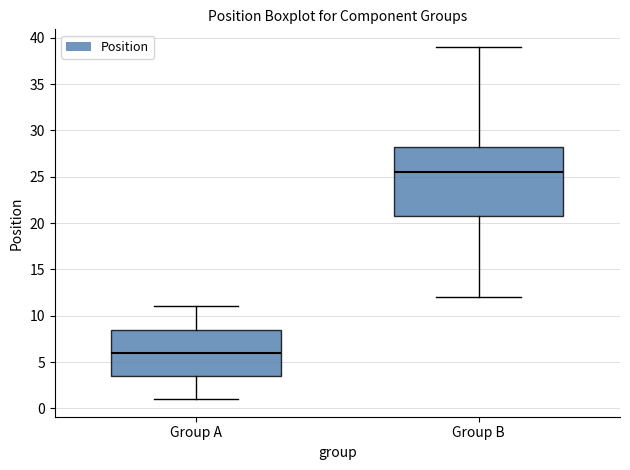

Reading left to right, transcribe this box plot: for each box, give where its median line is, the range the box spans, and where its two whiskers end, as read against the y-axis. The values are not printed on the chart, so give them approximately, as read against the axis.

Group A: median 6.0, box 3.5 to 8.5, whiskers 1.0 to 11.0
Group B: median 25.5, box 21.0 to 28.5, whiskers 12.0 to 39.0